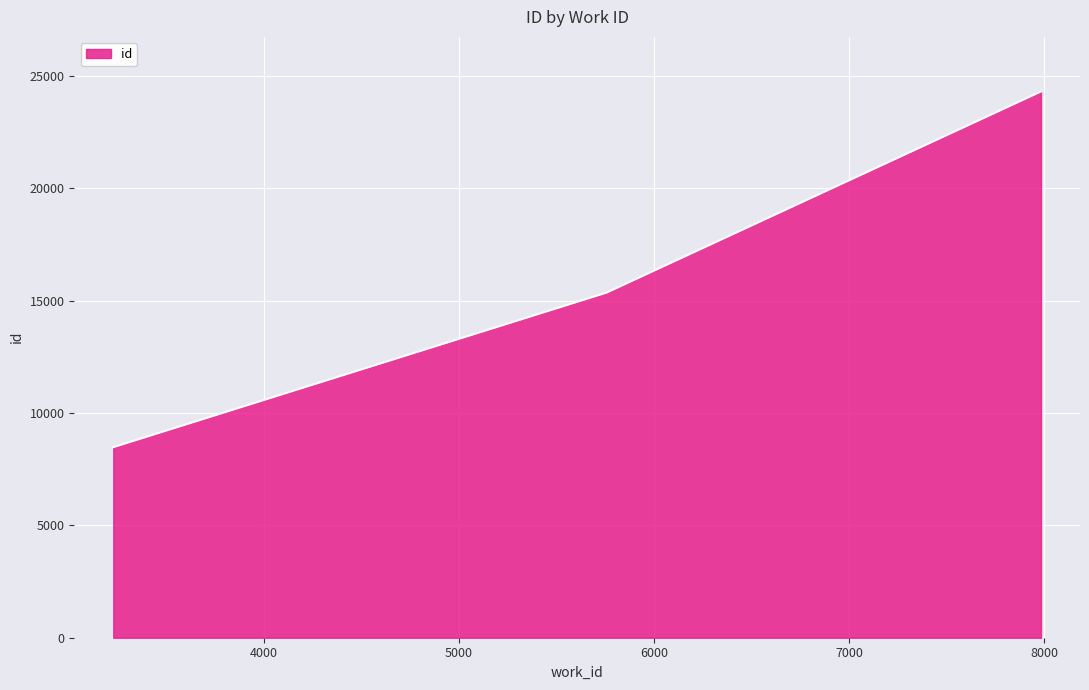

What is the maximum value shown in the chart?

24302